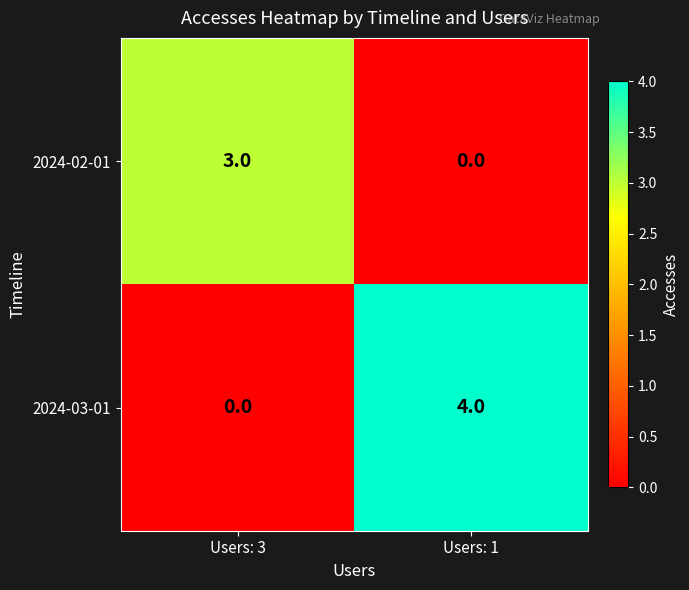

What is the difference between the highest and lowest values at Users: 3?

3